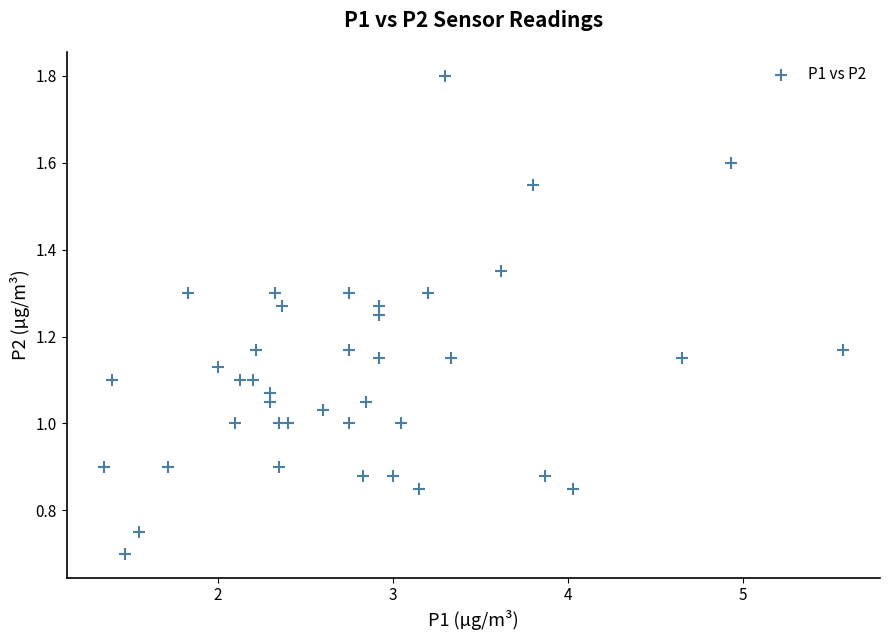

What is the range of X values (max minus min)?

4.2